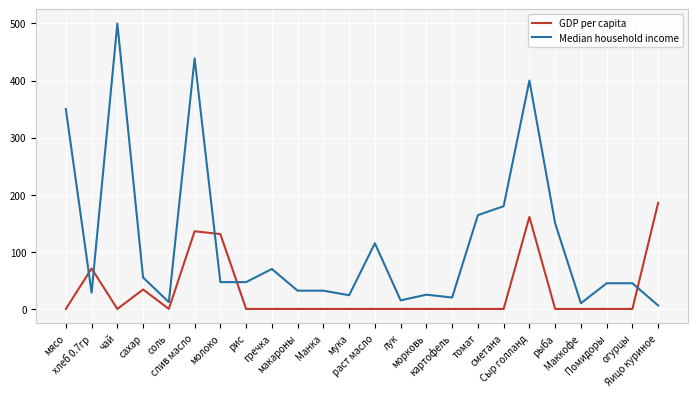

What is the difference between the maximum and minimum values in the Median household income series?

494.0